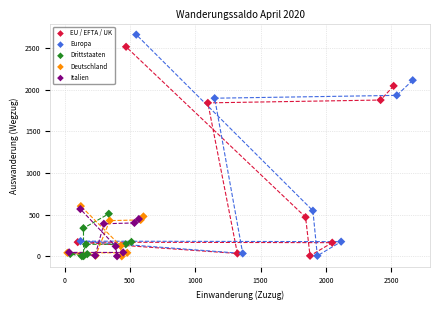

Which series has the widest spread of Y values?

Europa